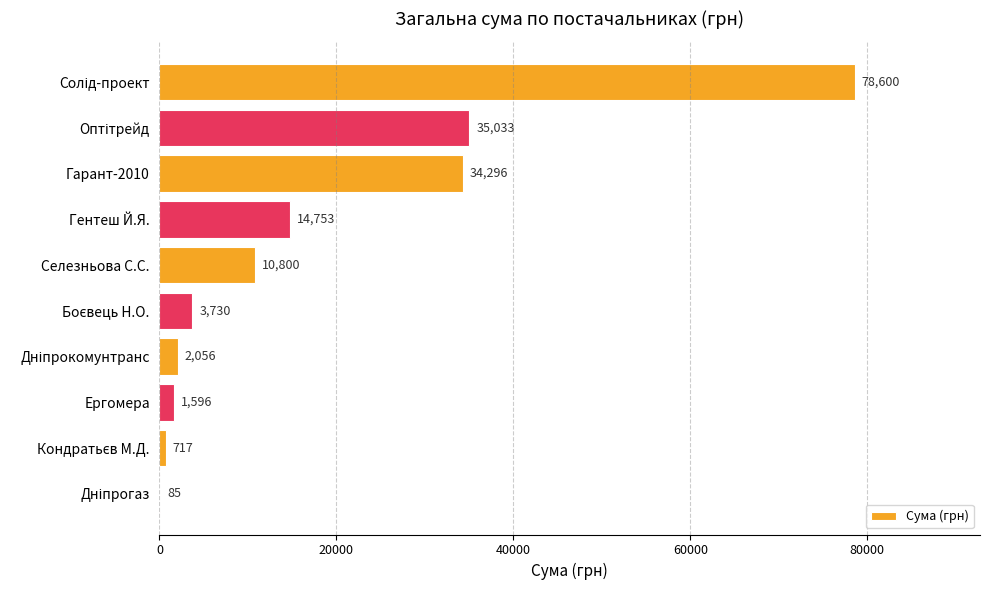

The value at Селезньова С.С. is 7092.5. True or false?

False